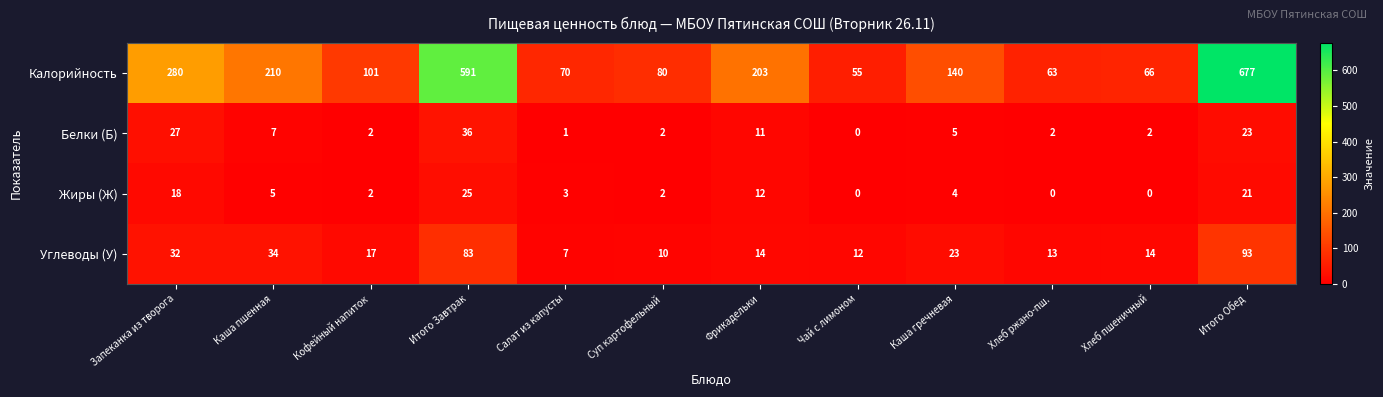

Rank the series at Хлеб ржано-пш. from highest to lowest value.

Калорийность, Углеводы (У), Белки (Б), Жиры (Ж)